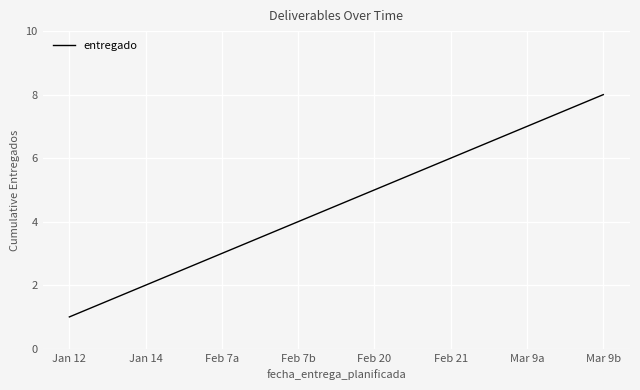

Reading left to right, extract all data points from this chart.

1	2	3	4	5	6	7	8